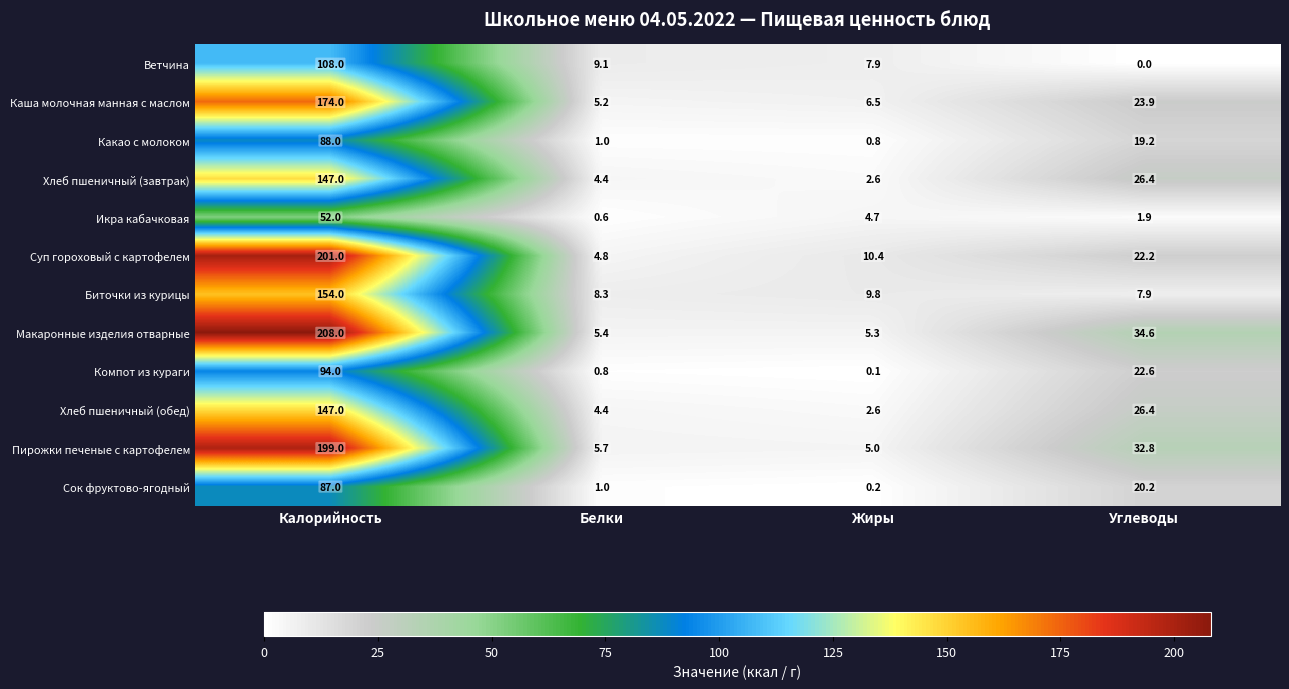

At which category is the sum across all series the highest?

Калорийность